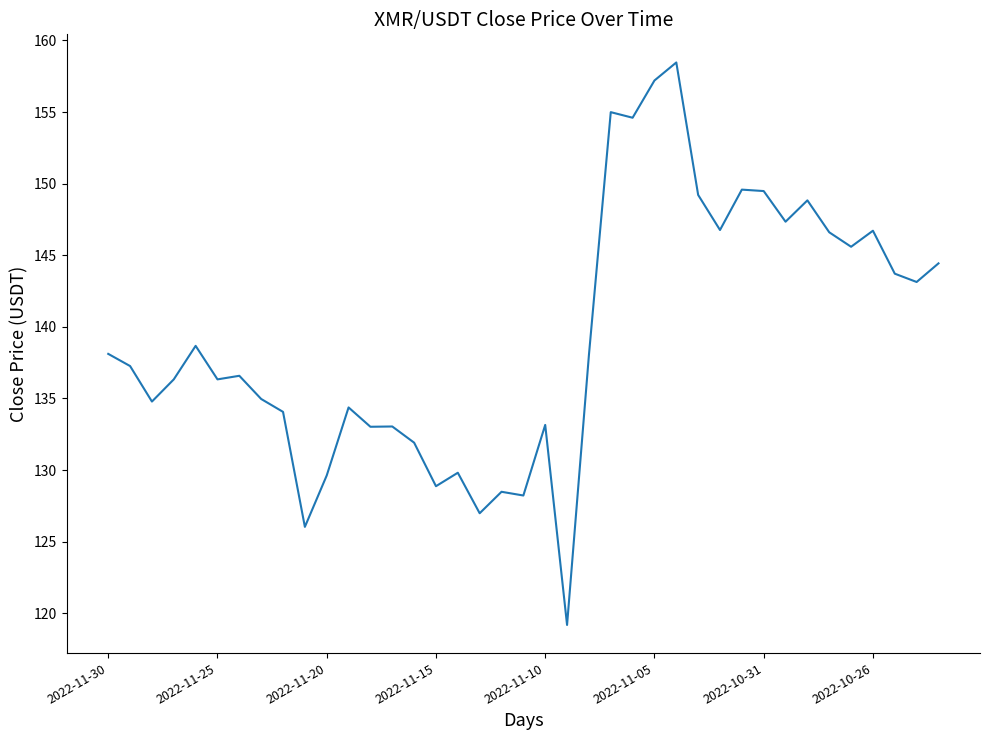

What is the minimum value shown in the chart?

119.2